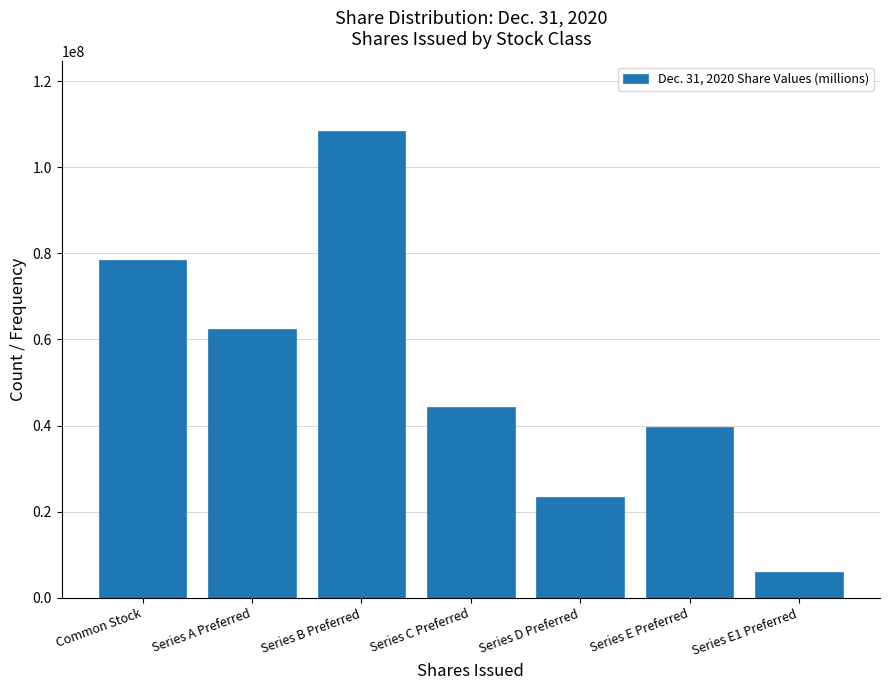

Reading right to left, extract all data points from this chart.

Series E1 Preferred=5890047	Series E Preferred=39575426	Series D Preferred=23312786	Series C Preferred=44275586	Series B Preferred=108293846	Series A Preferred=62496074	Common Stock=78410162